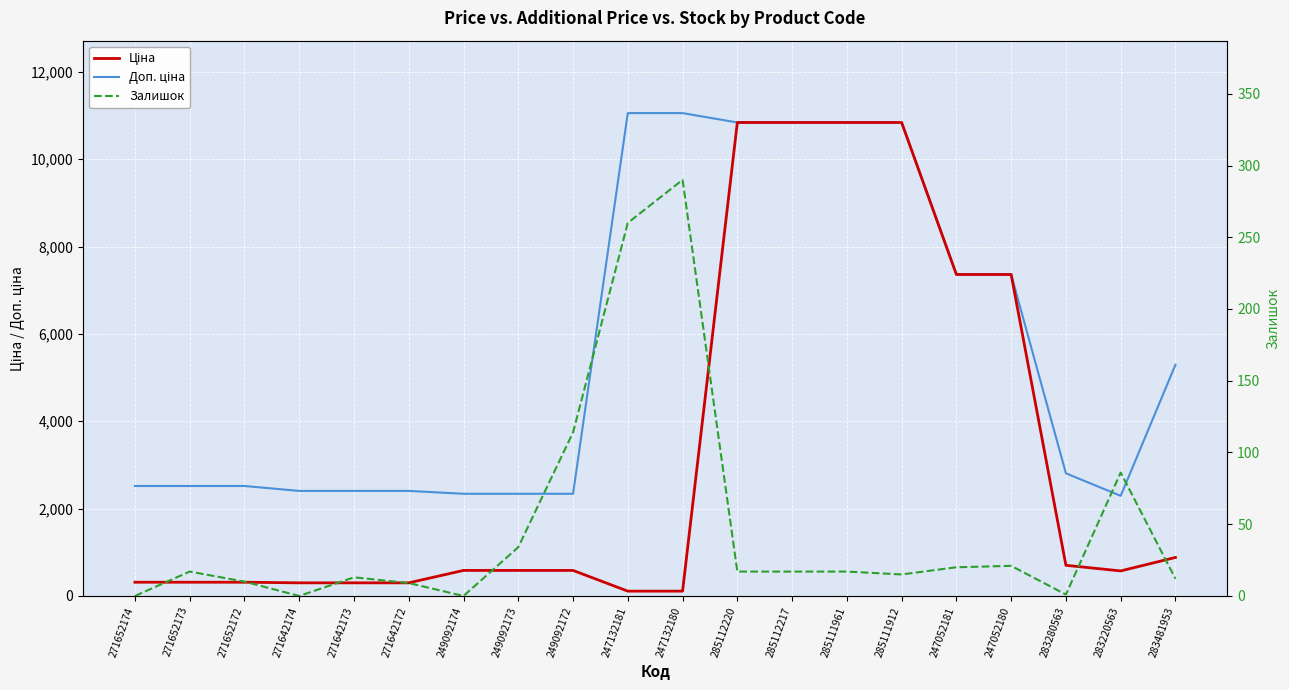

What is the value of the Ціна point at the 17th from the left?

7360.2